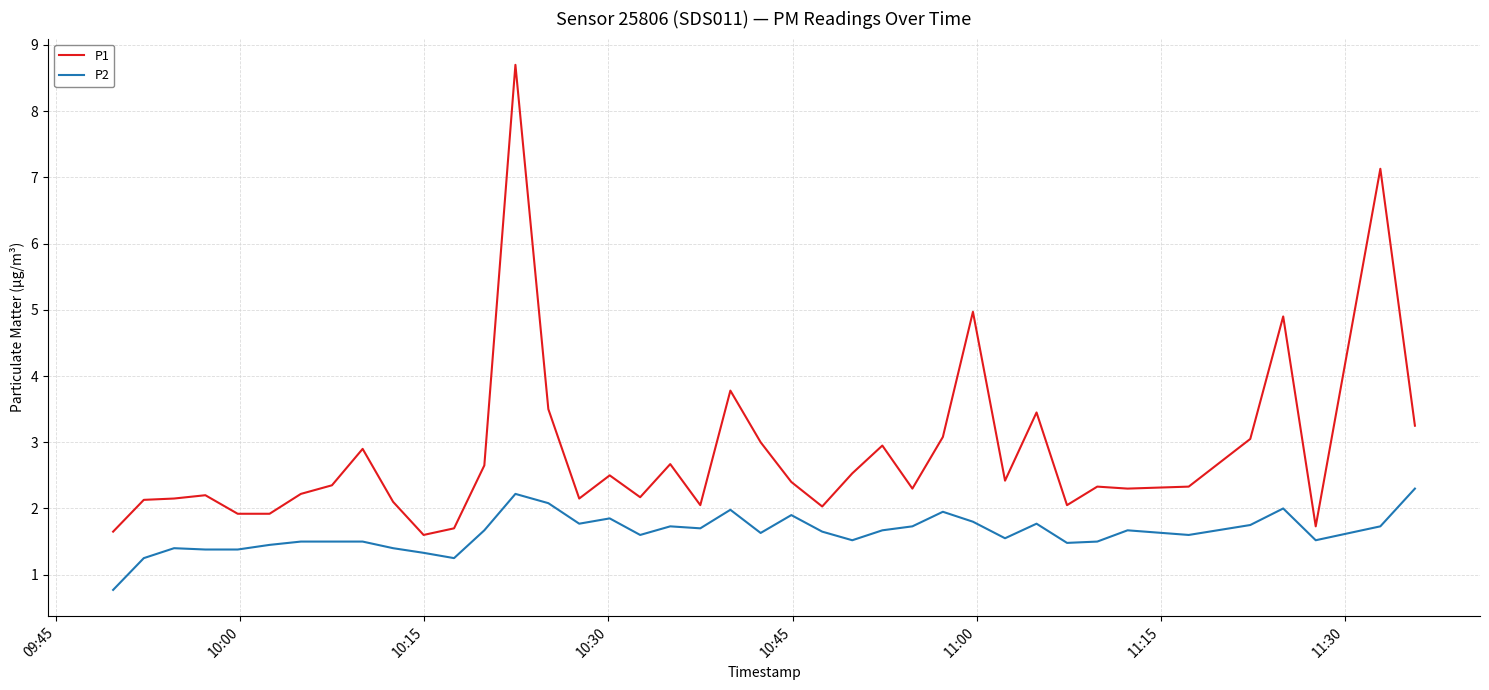

True or false: P1 and P2 cross at least once.

False